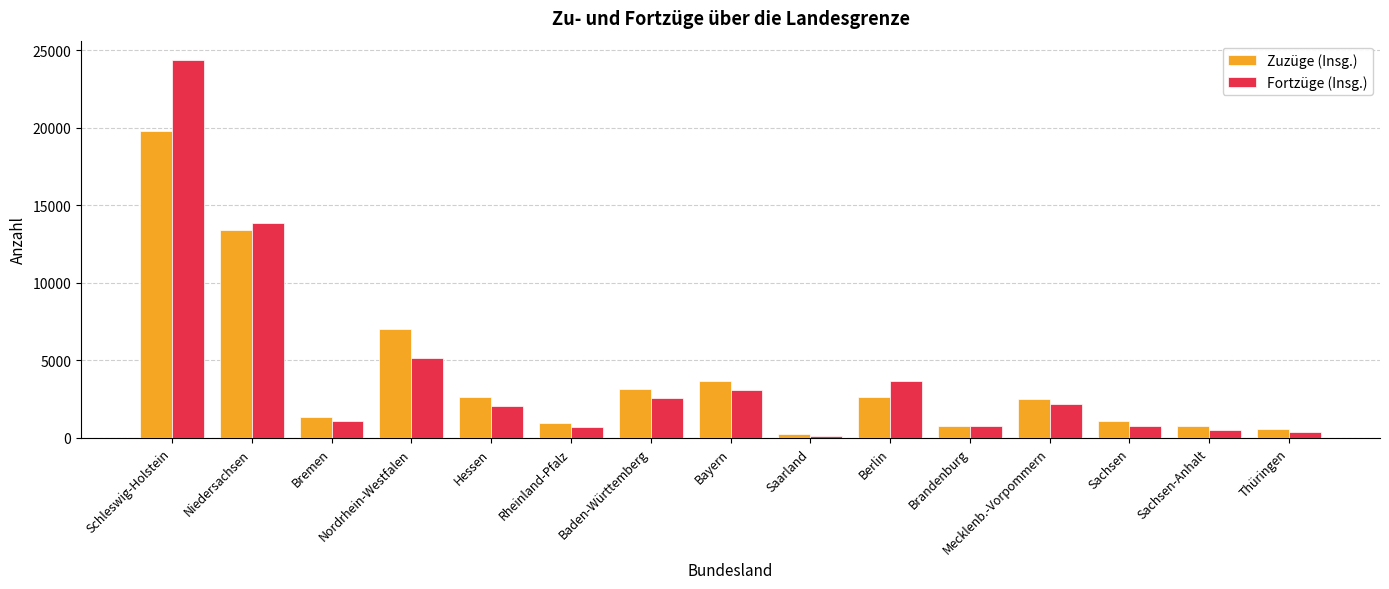

At how many categories does at least one series exceed 2209?

8